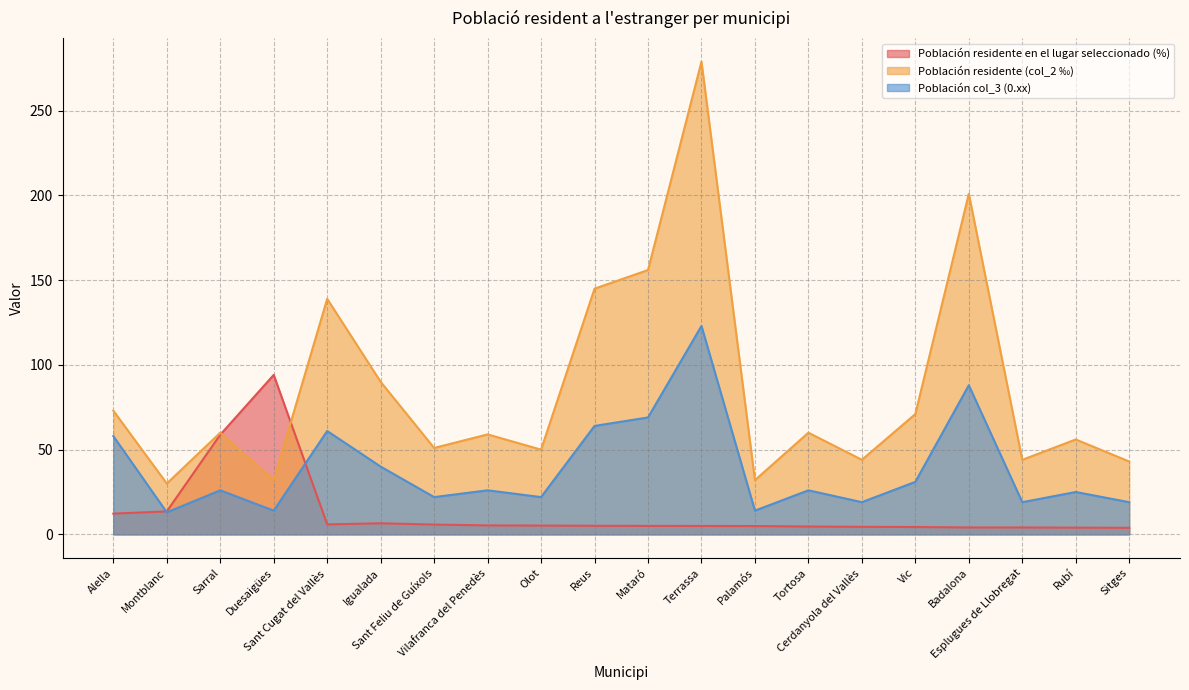

What is the value of the Población col_3 (0.xx) point at the 18th from the left?

19.0